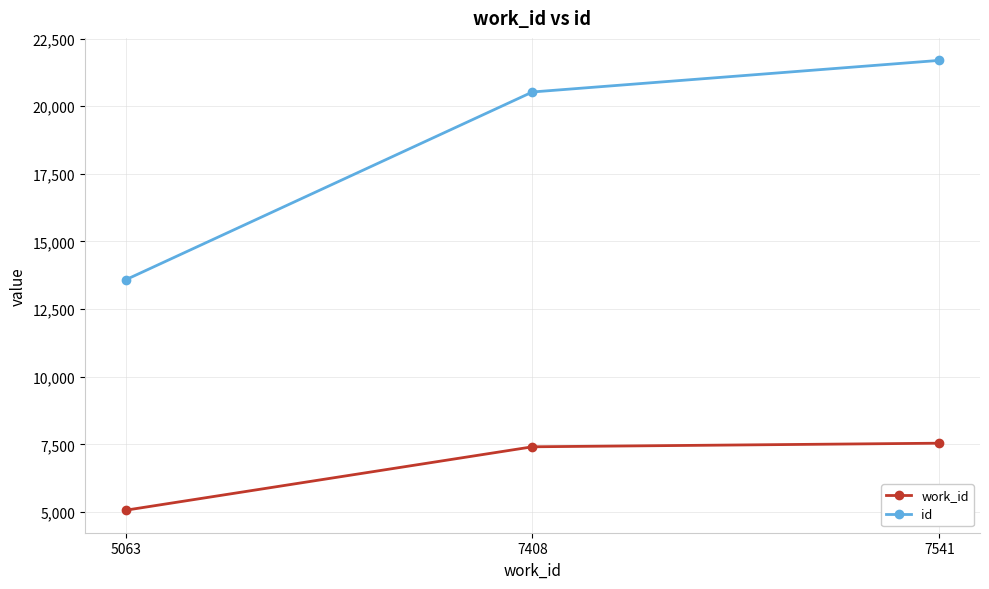

Is it true that work_id equals 5063 at 5063?

True